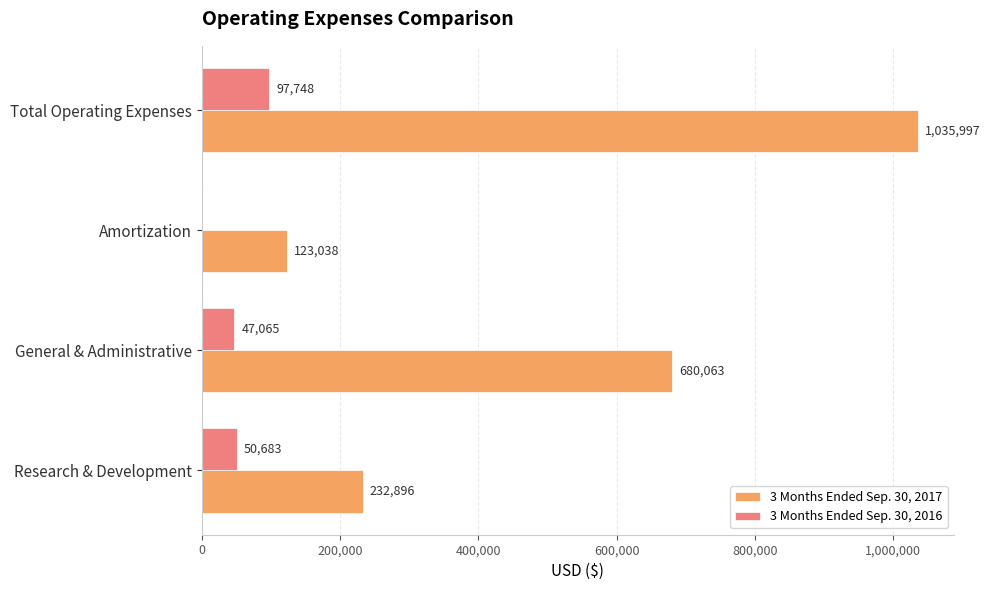

Is it true that 3 Months Ended Sep. 30, 2016 equals 47065 at General & Administrative?

True